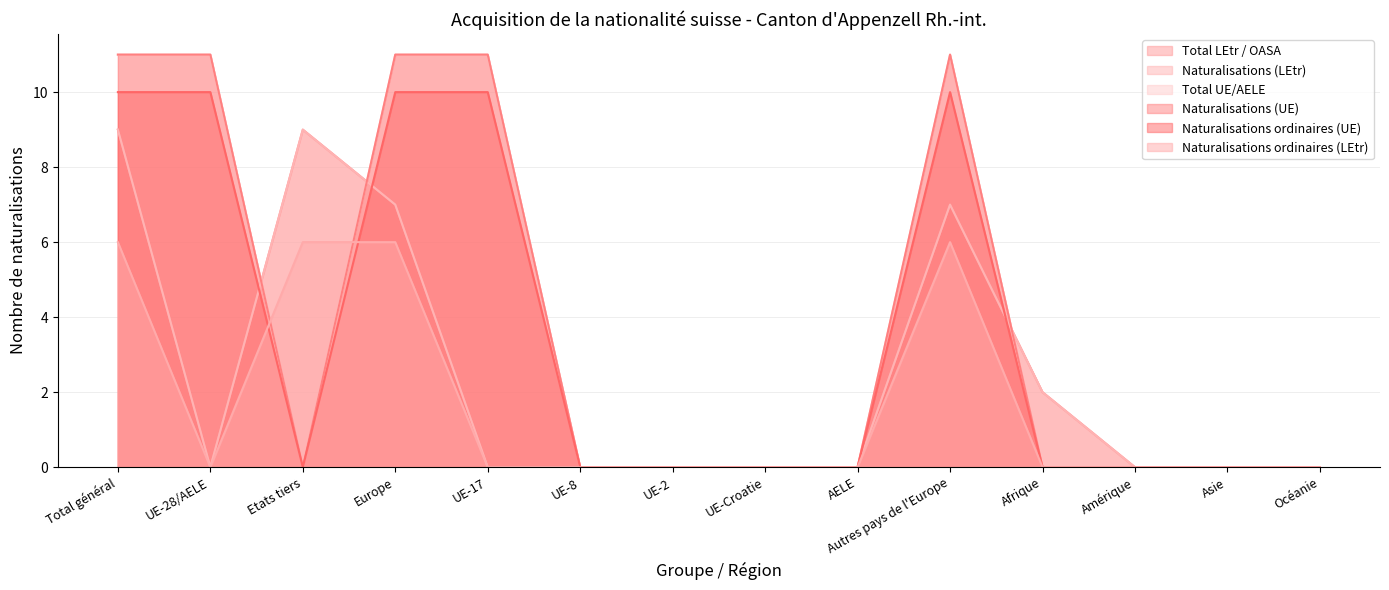

Count the Total UE/AELE values in the range 0 to 11.

14